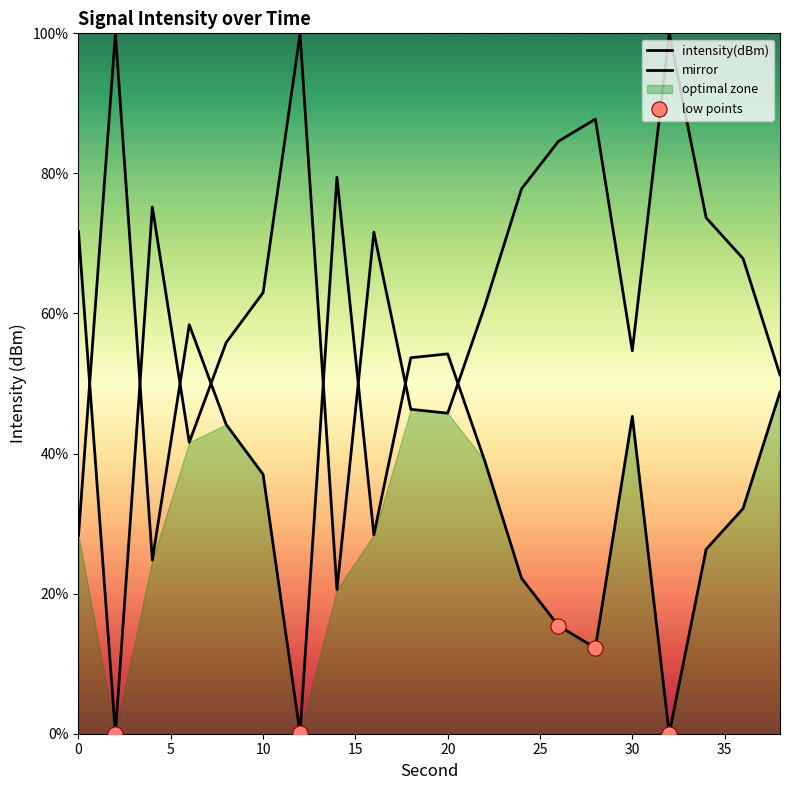

What is the change in value from 20 to 22?

+15.2